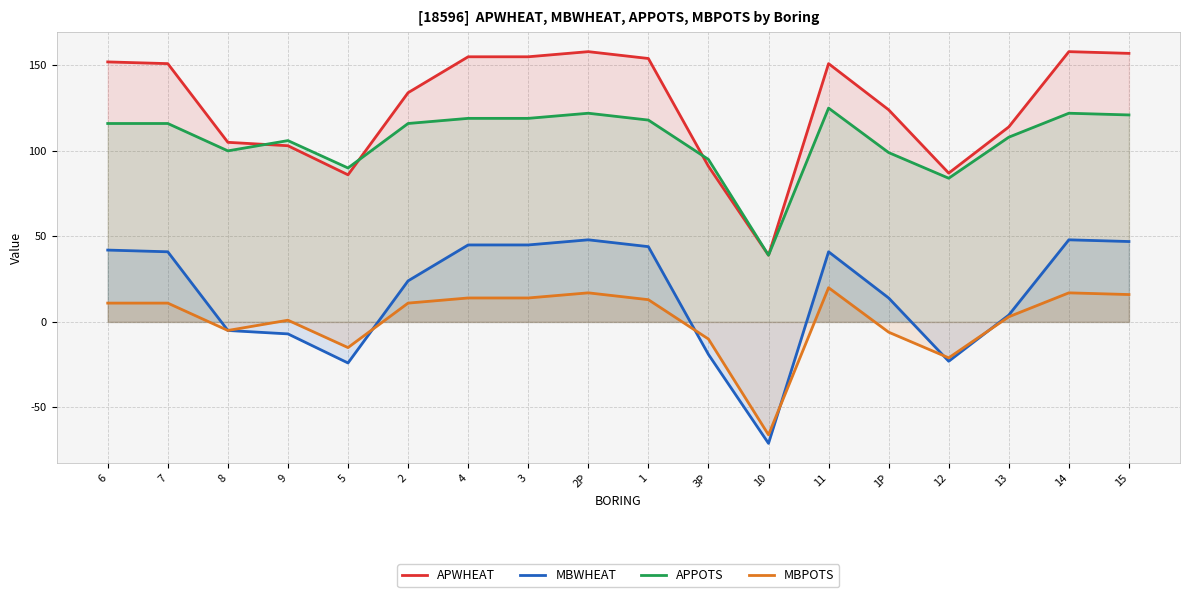

Read the MBWHEAT value at 1.

44